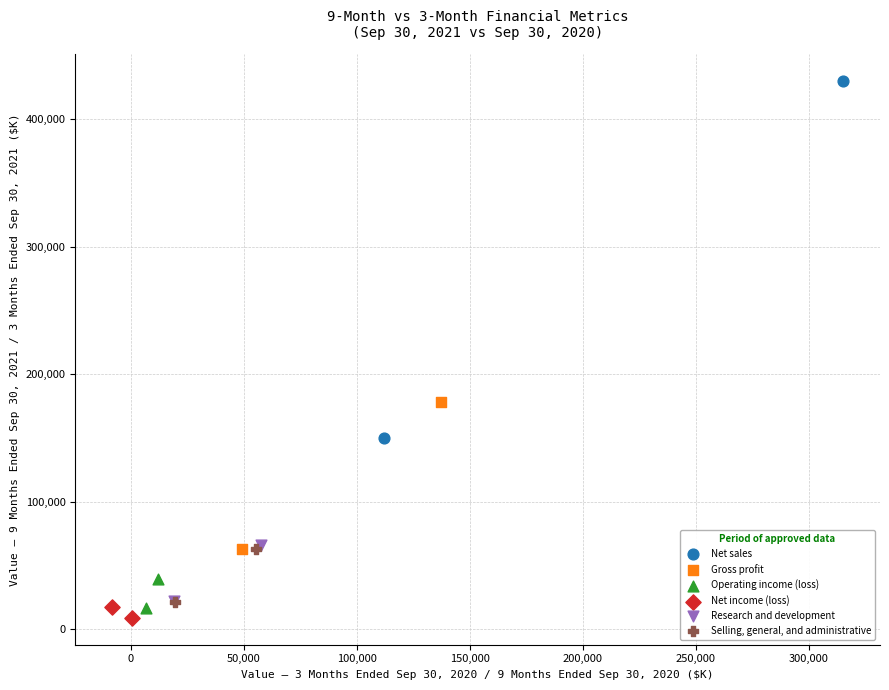

Which series has the largest Y range (max minus min)?

Net sales